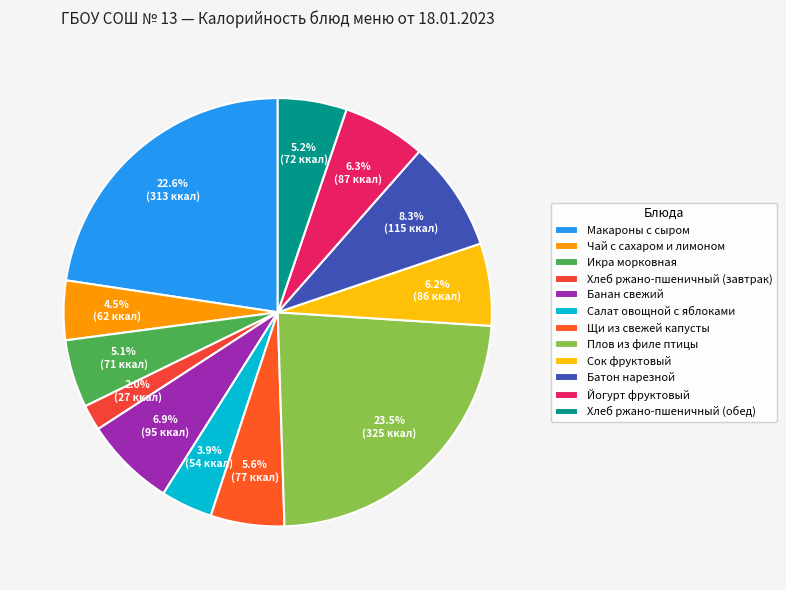

Between Хлеб ржано-пшеничный (обед) and Икра морковная, which is larger?

Хлеб ржано-пшеничный (обед)